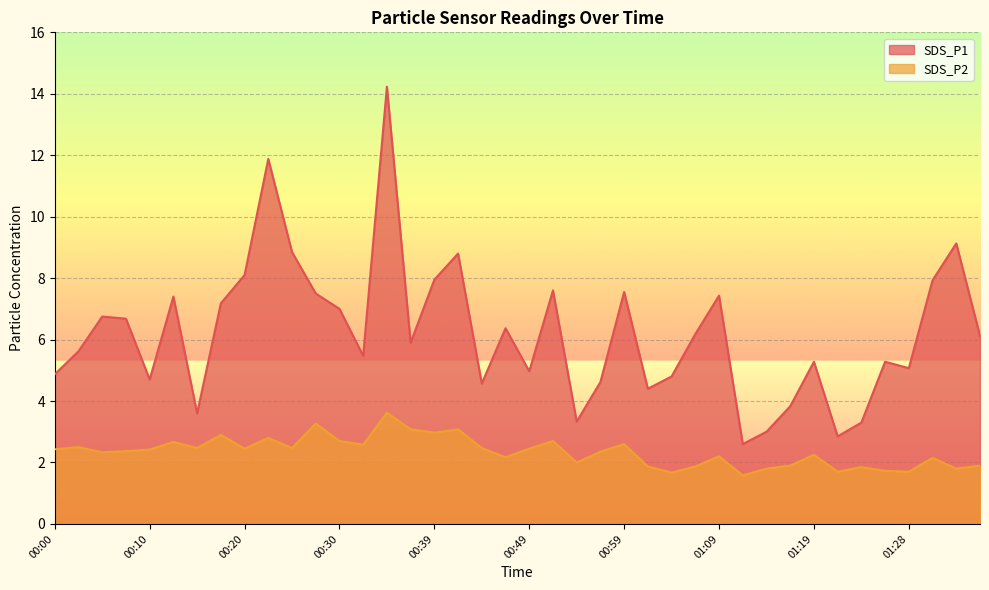

Which series has the largest range (max minus min)?

SDS_P1